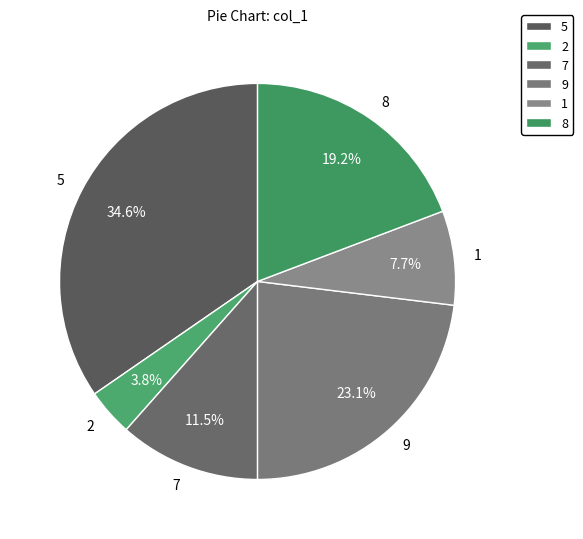

To the nearest percent, what percentage of the pie is 2?

4%